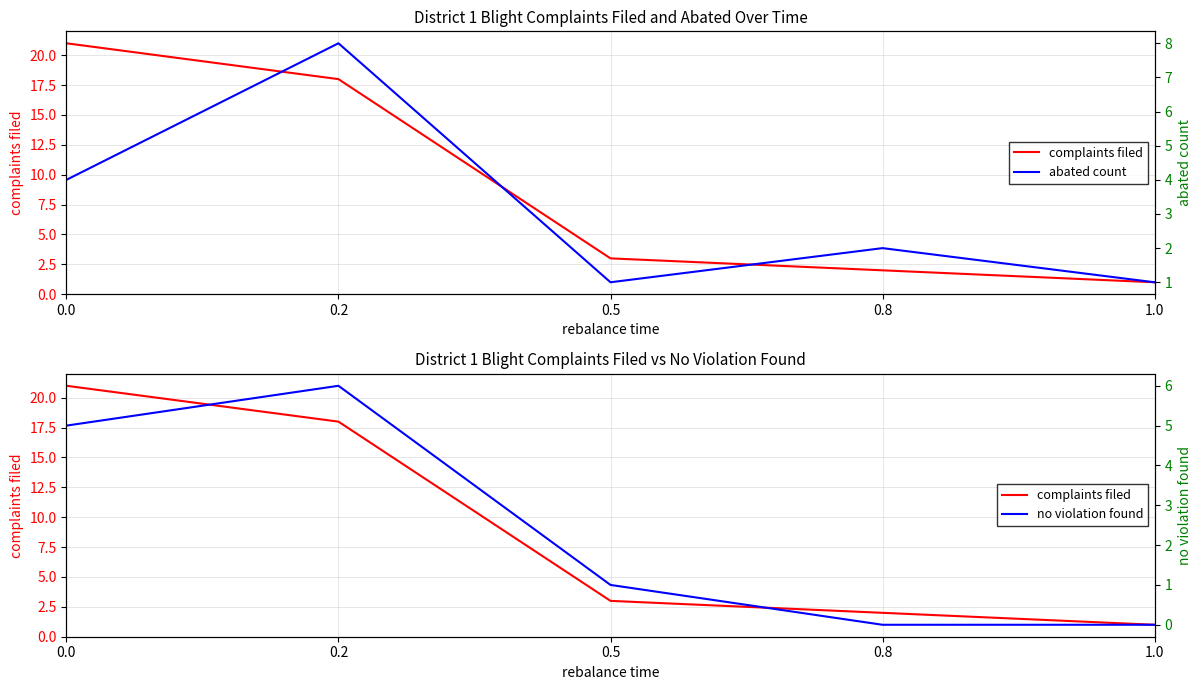

Reading right to left, transcribe all the data shown in this chart.

complaints filed: 1.0=1	0.8=2	0.5=3	0.2=18	0.0=21
abated count: 1.0=1	0.8=2	0.5=1	0.2=8	0.0=4
no violation found: 1.0=0	0.8=0	0.5=1	0.2=6	0.0=5